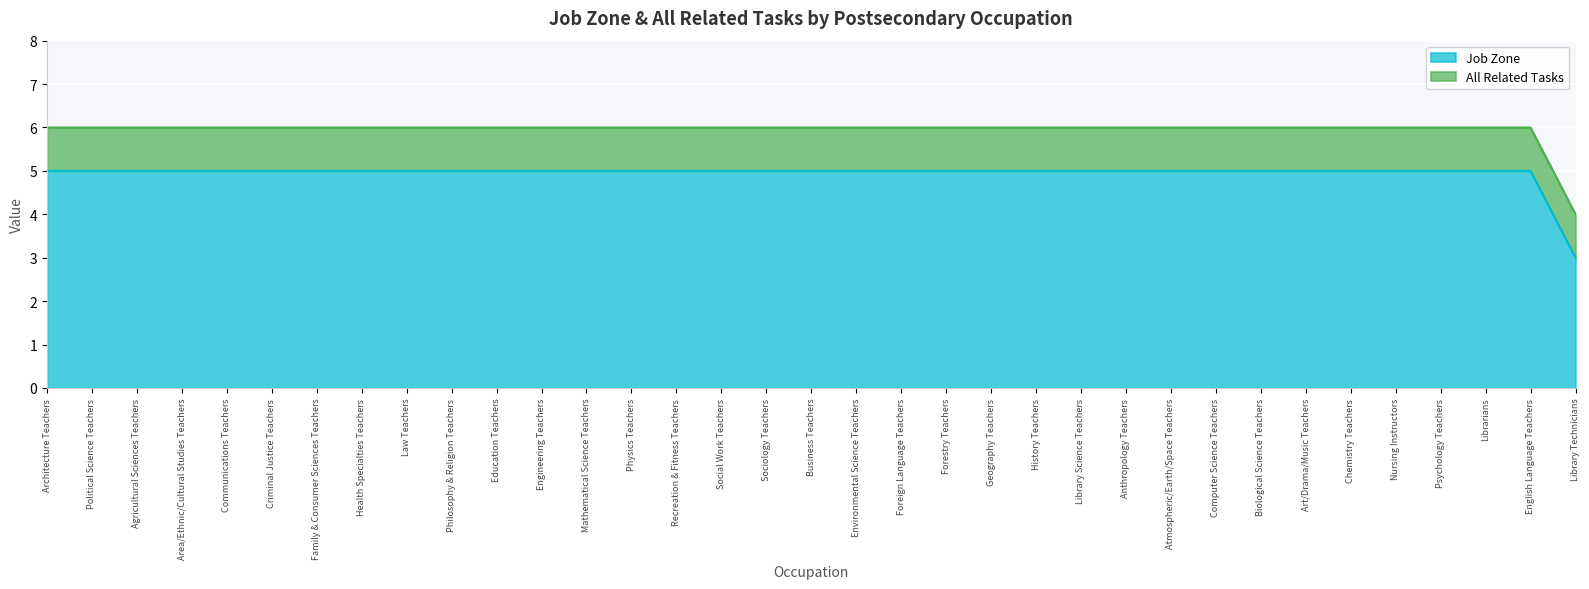

How many data points does each series have?

35